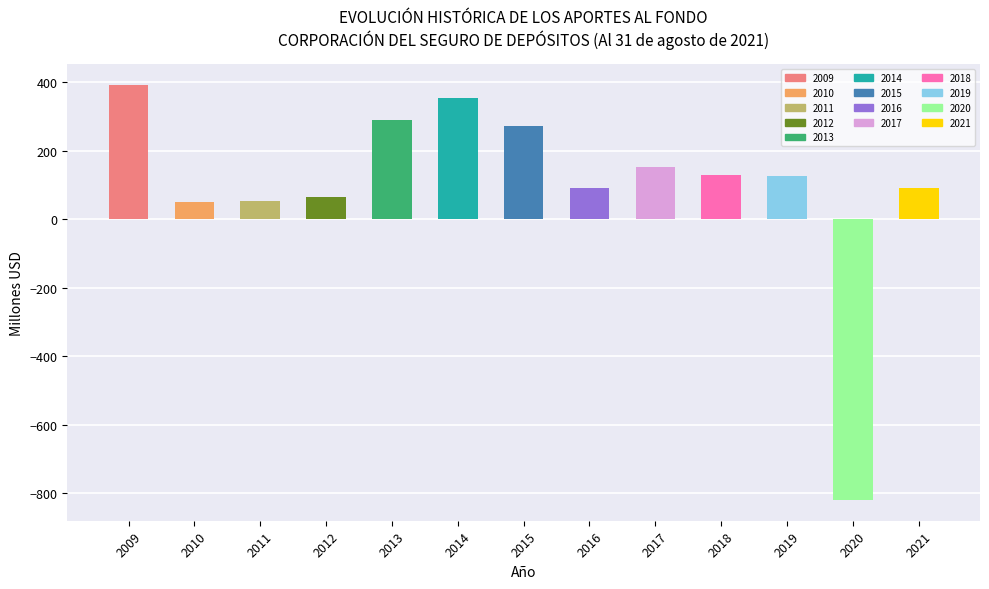

Does the chart contain any negative values?

Yes